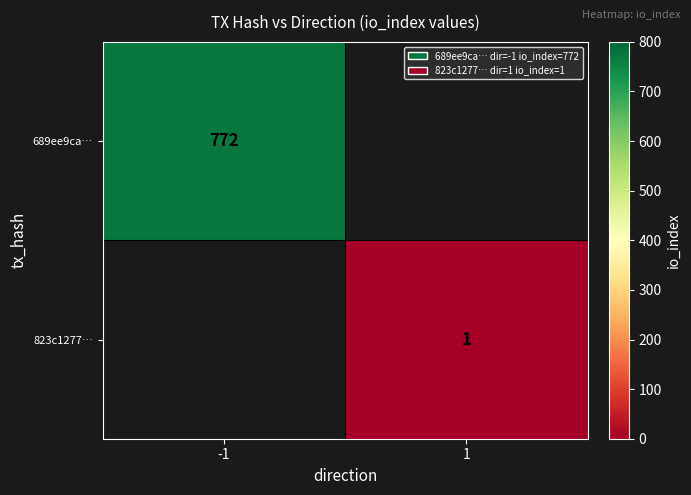

The value of 689ee9ca… at -1 is 1359. True or false?

False